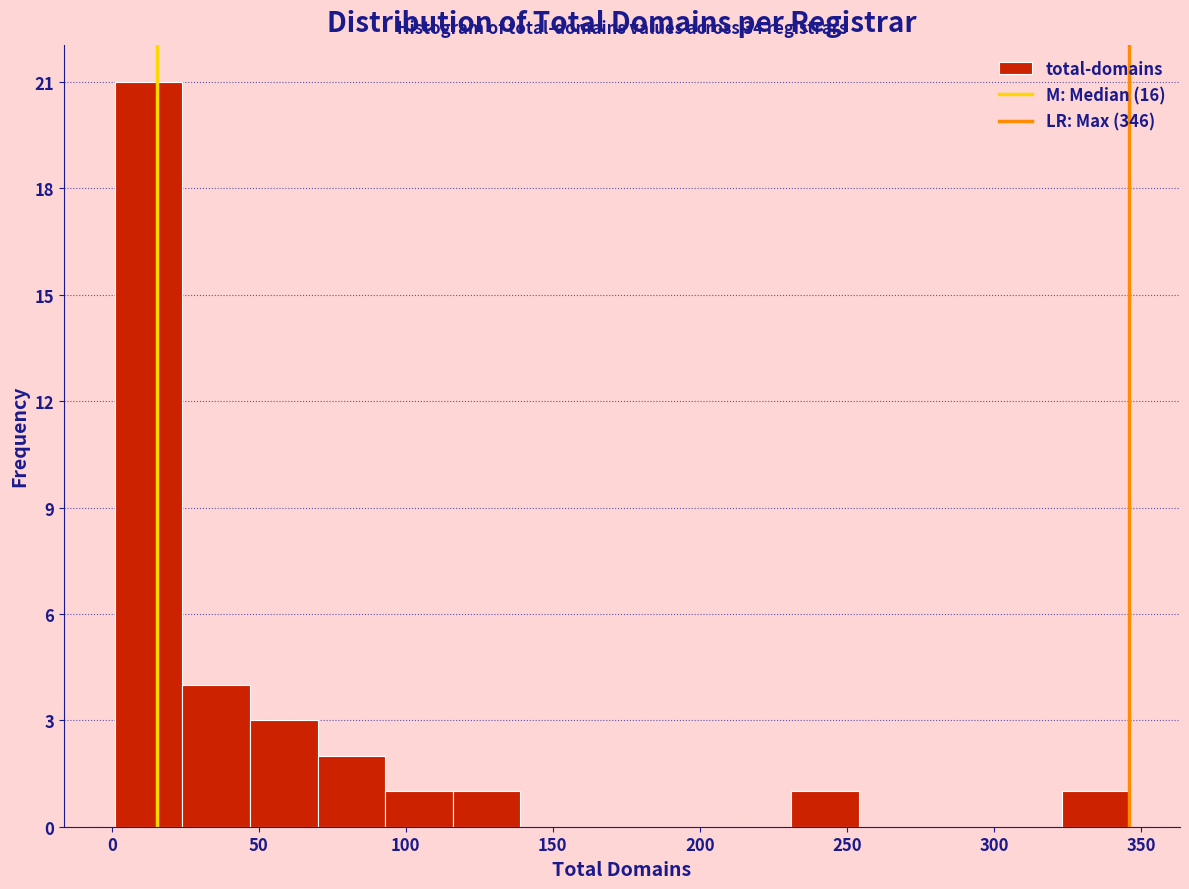

Over which range of the x-axis is the bar tallest?

1 to 24